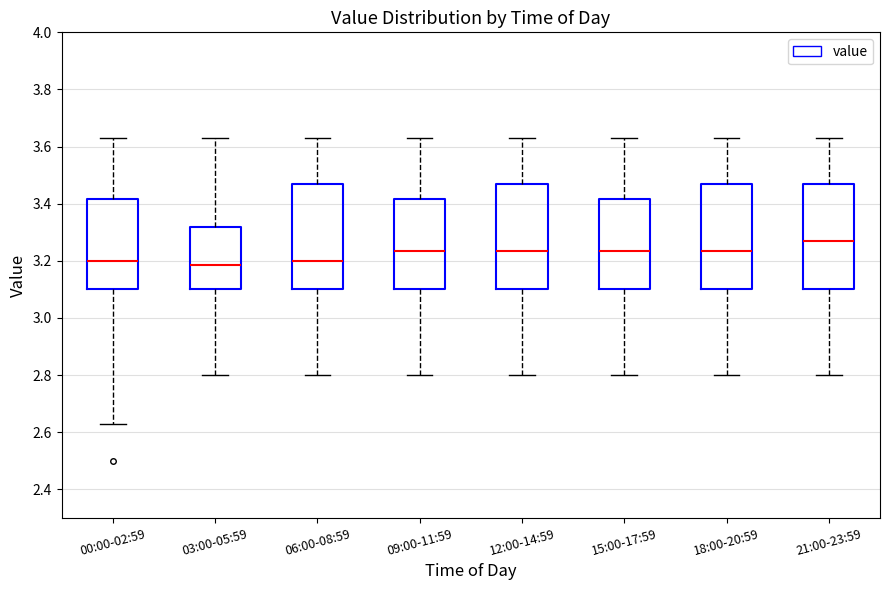

Reading left to right, read every box against the y-axis: the position of its median line, the range the box covers, and the ends of its whiskers. The values are not printed on the chart, so give them approximately, as read against the axis.

00:00-02:59: median 3.20, box 3.10 to 3.42, whiskers 2.64 to 3.64
03:00-05:59: median 3.18, box 3.10 to 3.32, whiskers 2.80 to 3.64
06:00-08:59: median 3.20, box 3.10 to 3.48, whiskers 2.80 to 3.64
09:00-11:59: median 3.24, box 3.10 to 3.42, whiskers 2.80 to 3.64
12:00-14:59: median 3.24, box 3.10 to 3.48, whiskers 2.80 to 3.64
15:00-17:59: median 3.24, box 3.10 to 3.42, whiskers 2.80 to 3.64
18:00-20:59: median 3.24, box 3.10 to 3.48, whiskers 2.80 to 3.64
21:00-23:59: median 3.28, box 3.10 to 3.48, whiskers 2.80 to 3.64